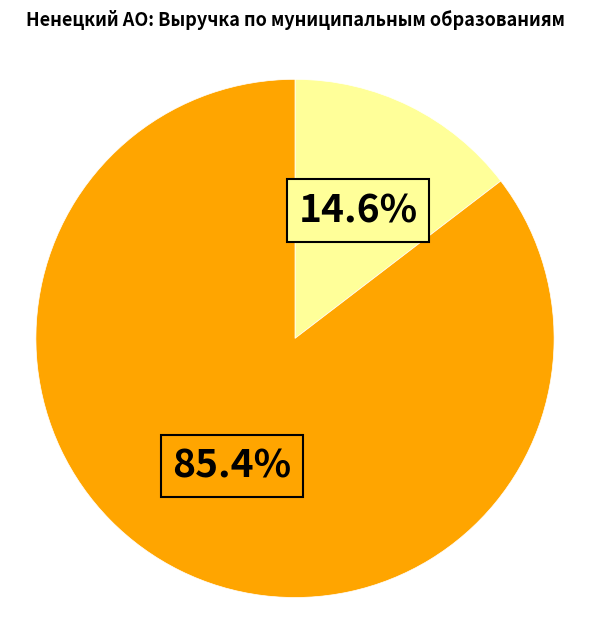

Is there a majority slice in this chart?

Yes